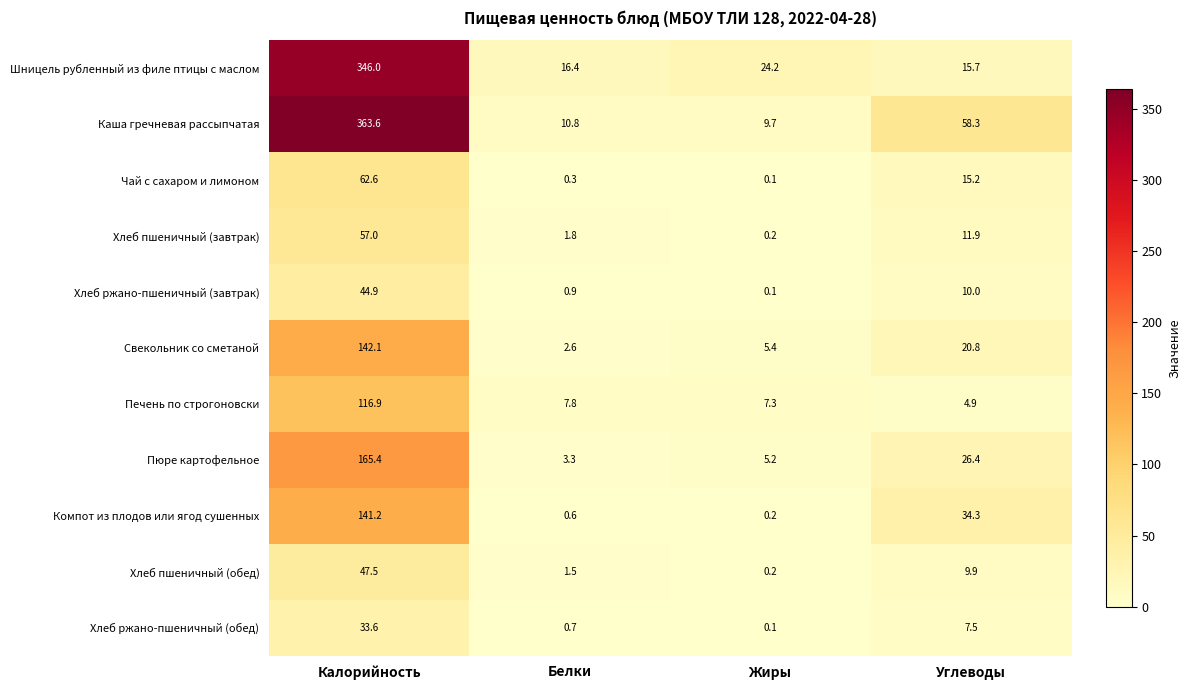

Where is Компот из плодов или ягод сушенных nearest to the value 70?

Углеводы